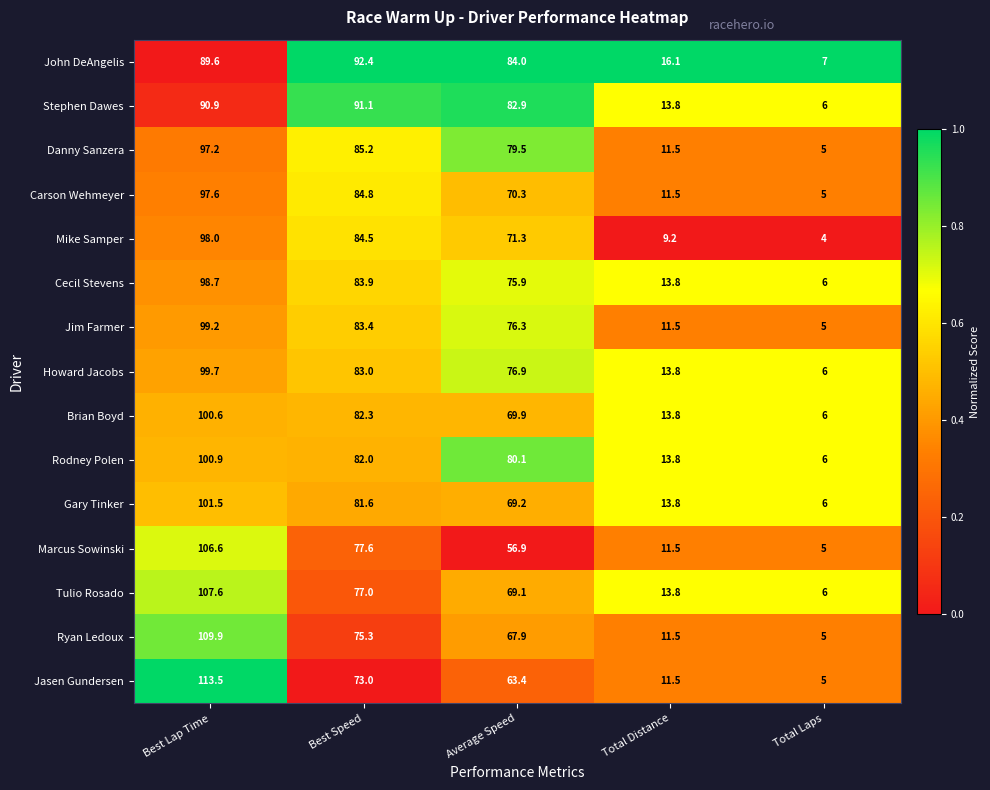

Is the value of Jim Farmer at Total Laps greater than the value of Danny Sanzera at Total Distance?

No